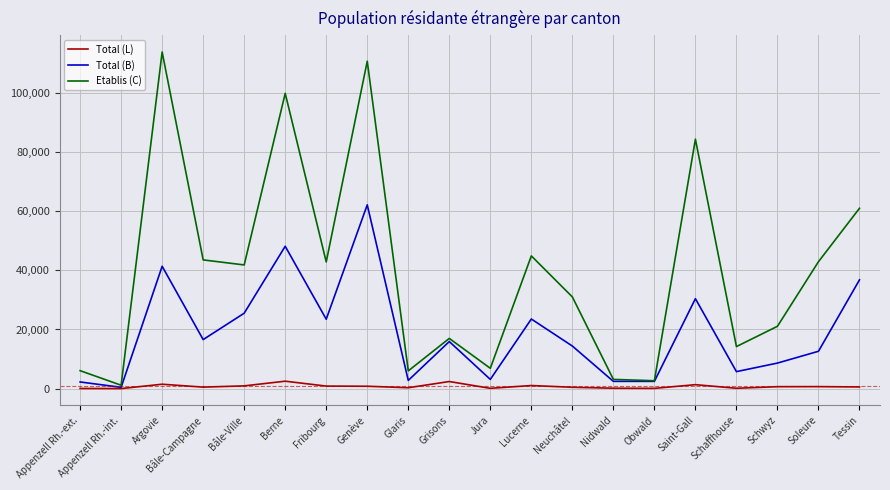

Which series has the widest spread of values?

Etablis (C)